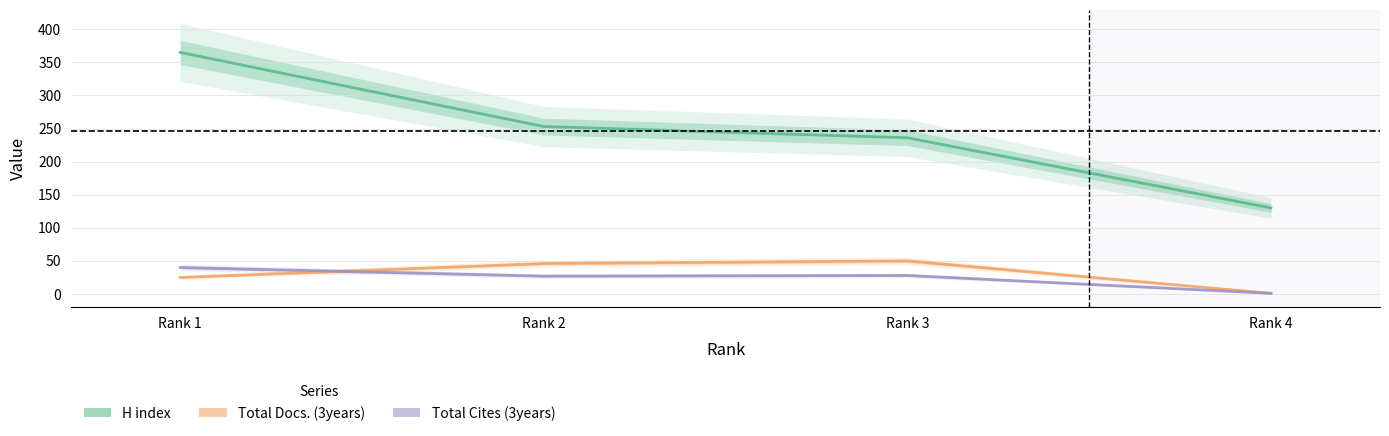

What are all the series names shown in the legend?

H index, Total Docs. (3years), Total Cites (3years)